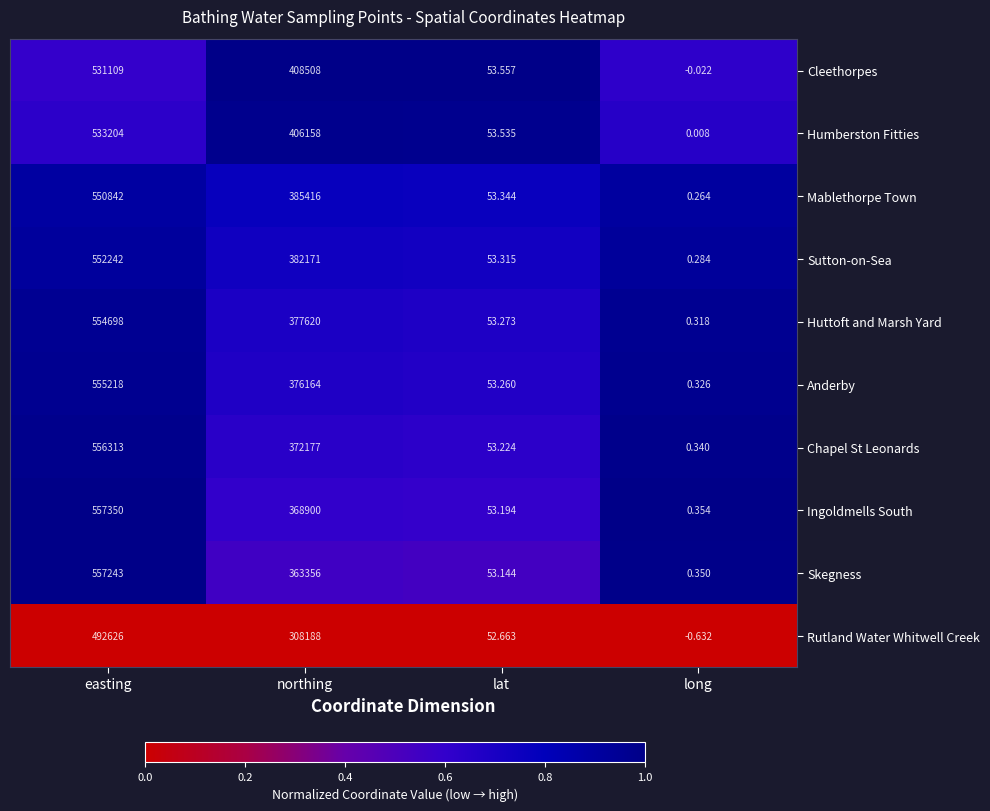

Which series has the widest spread of values?

Ingoldmells South